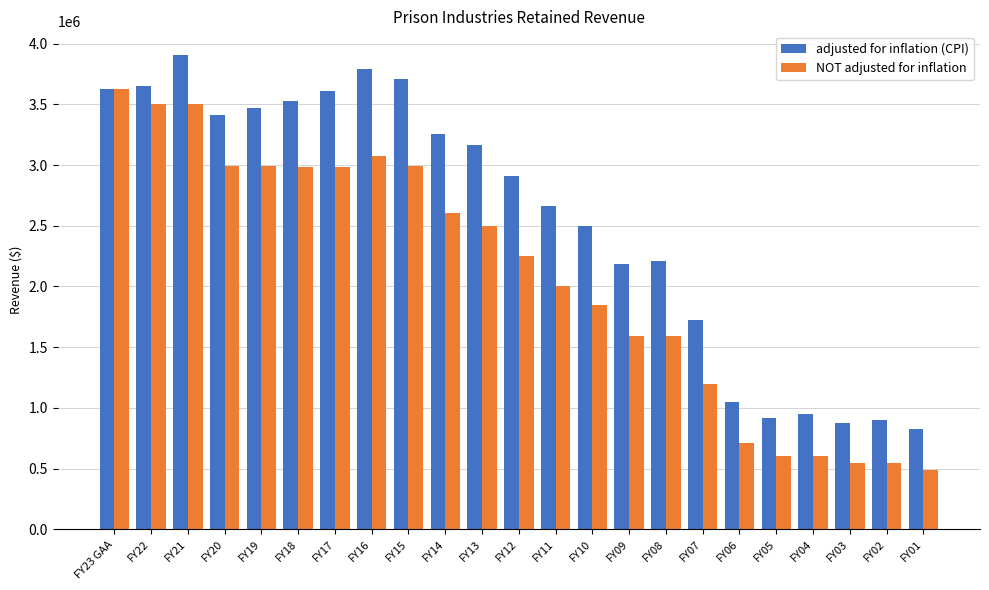

Read the NOT adjusted for inflation value at FY11, to the nearest 50.

2005400